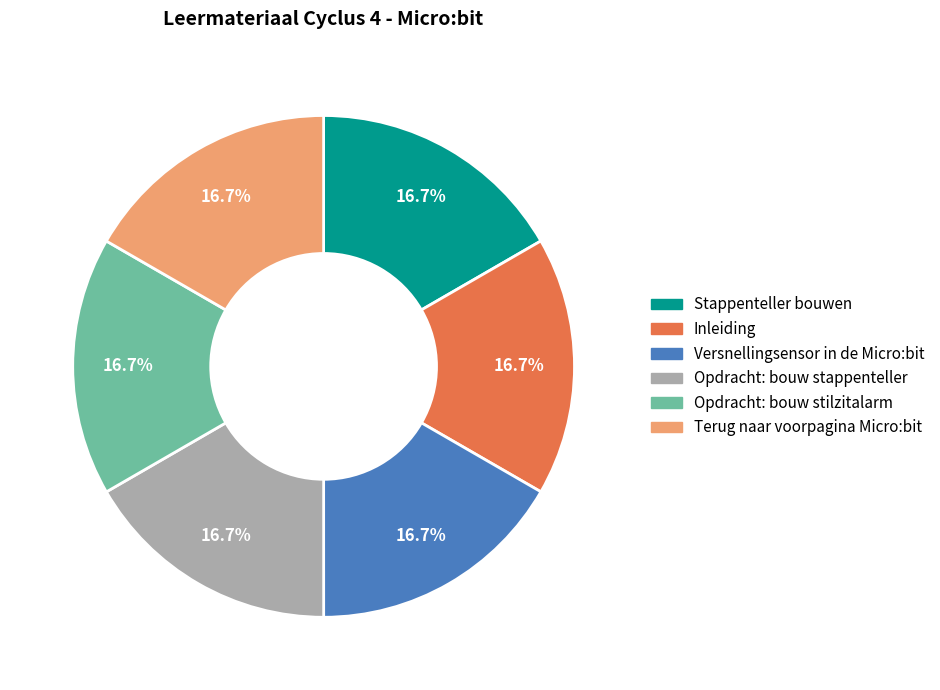

To the nearest percent, what is the average slice percentage?

17%